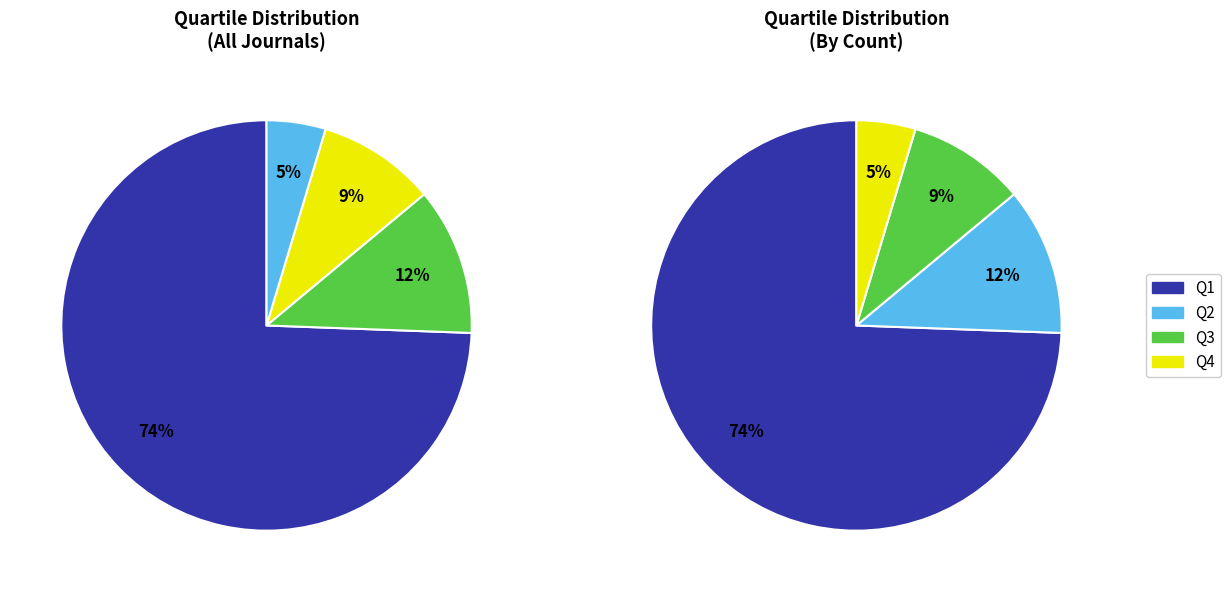

Count the number of slices in the pie.

4